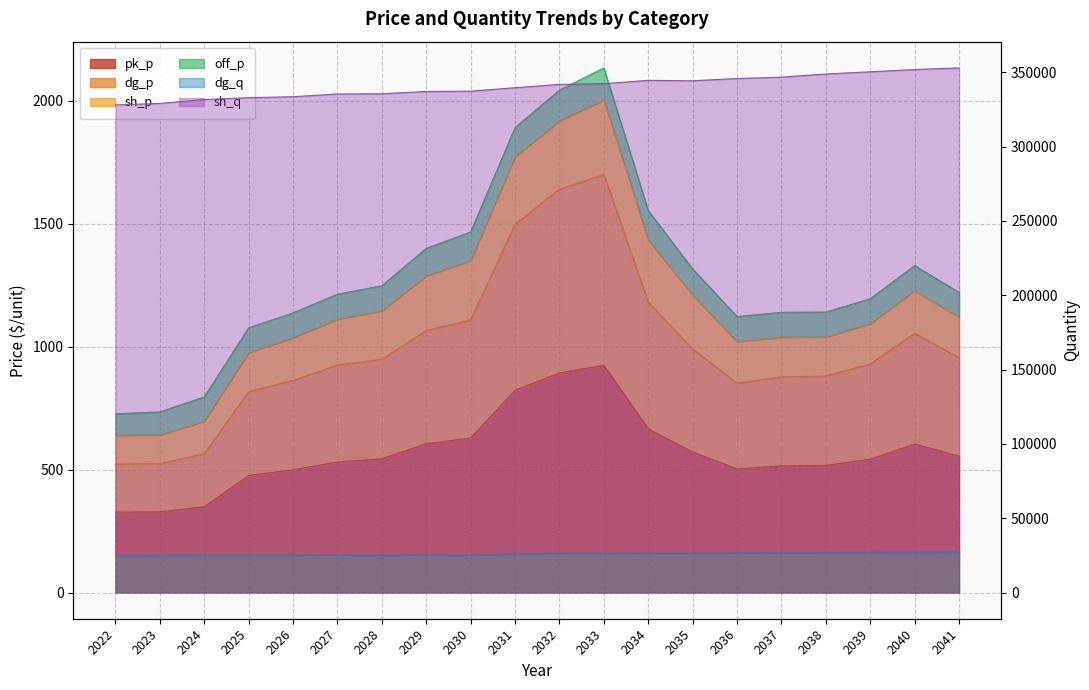

At which category does dg_q reach its first local valley?

2030